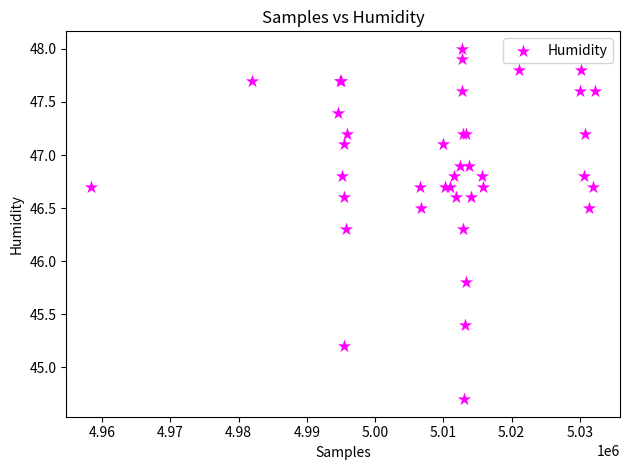

What Y value in the scatter plot is closest to 46?

45.8